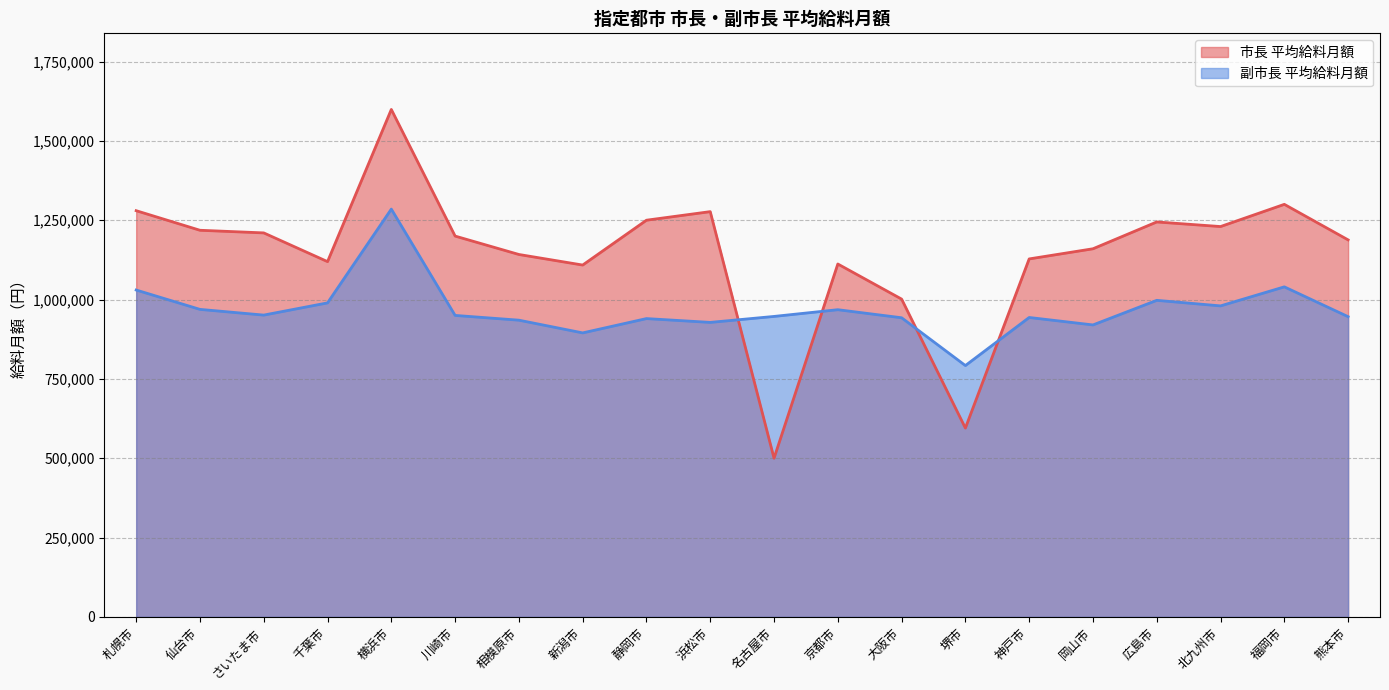

At which category is the sum across all series the highest?

横浜市